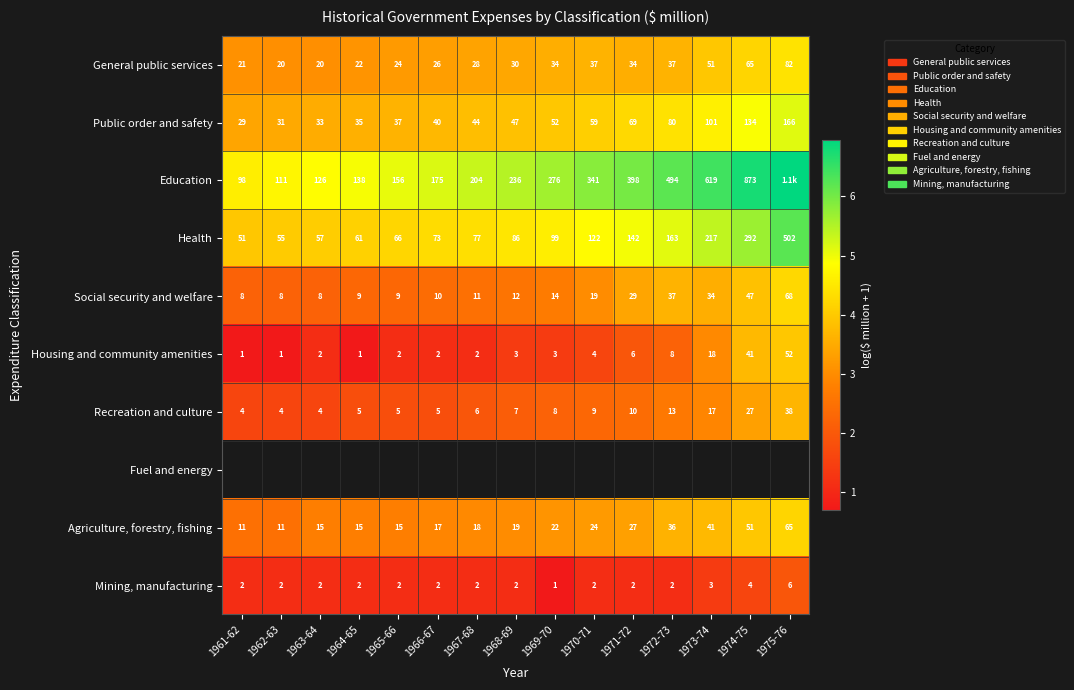

Is the value of Recreation and culture at 1970-71 greater than the value of Housing and community amenities at 1969-70?

Yes